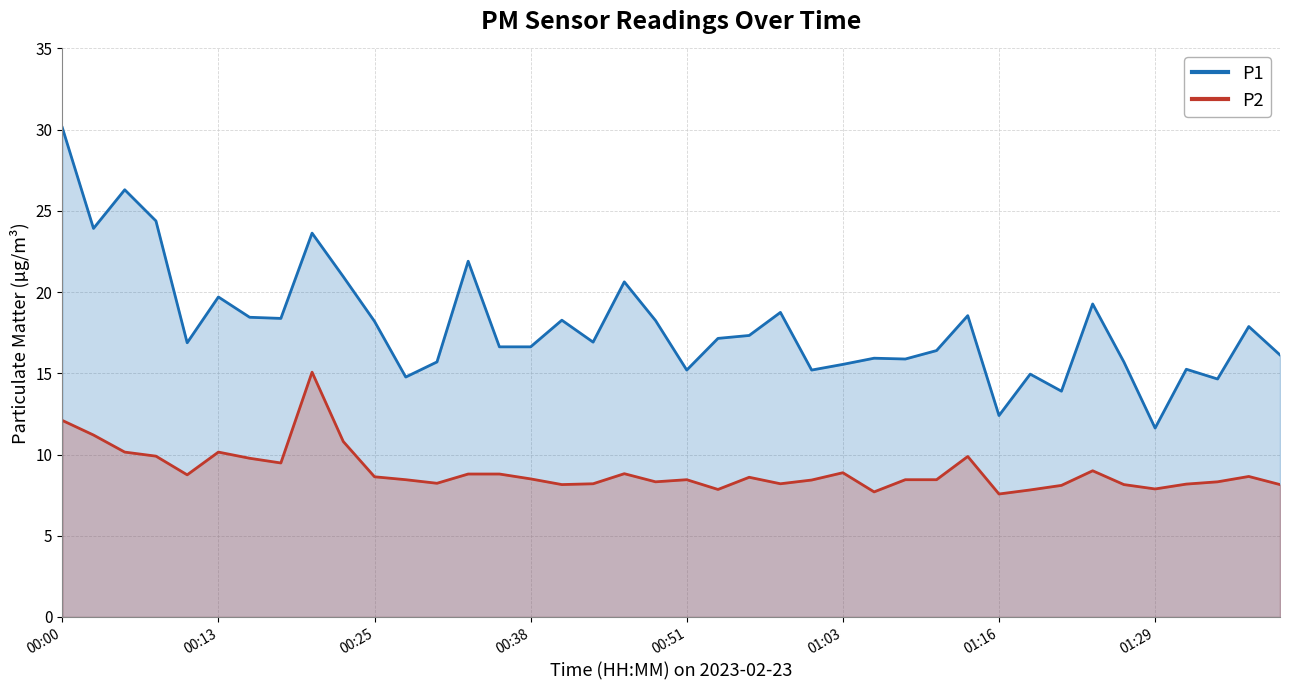

What are all the series names shown in the legend?

P1, P2